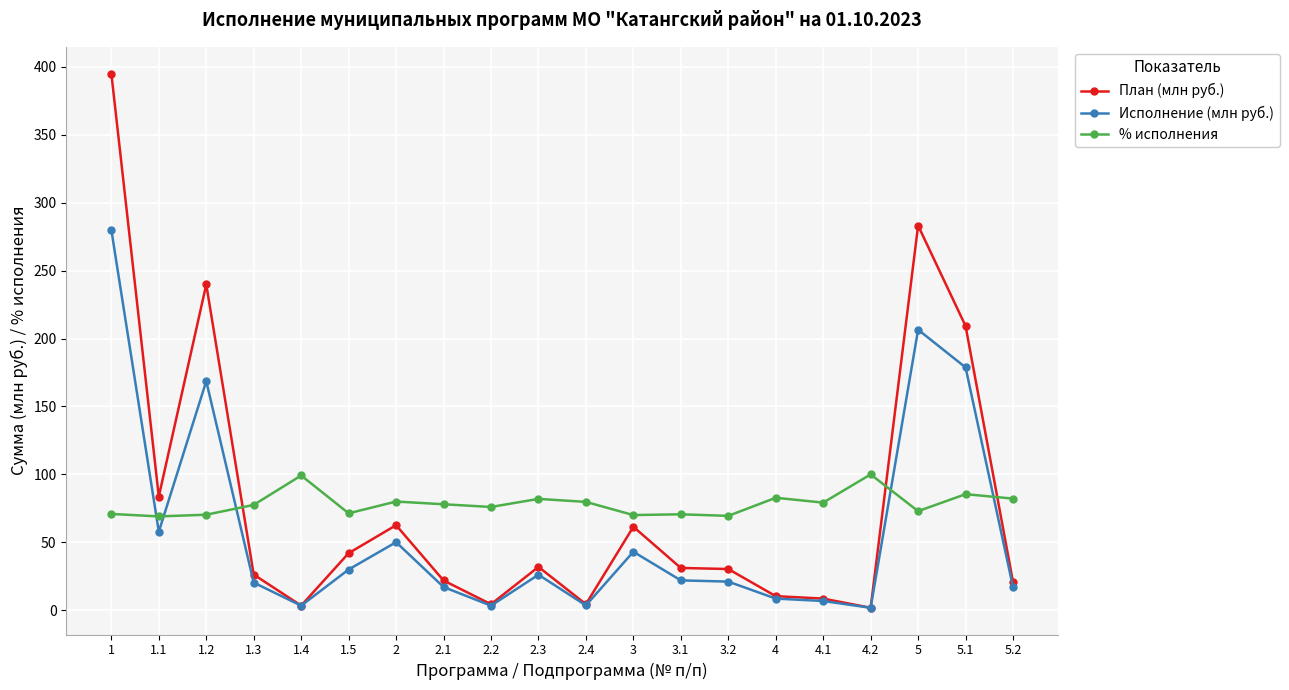

Rank the series at 1.5 from lowest to highest value.

Исполнение (млн руб.), План (млн руб.), % исполнения